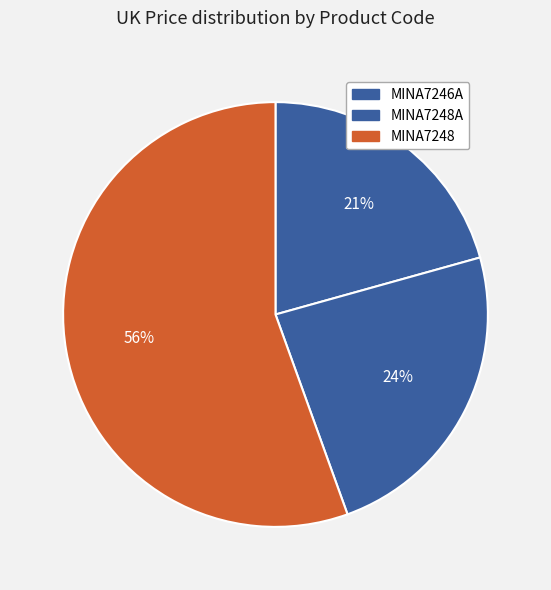

Is there a majority slice in this chart?

Yes